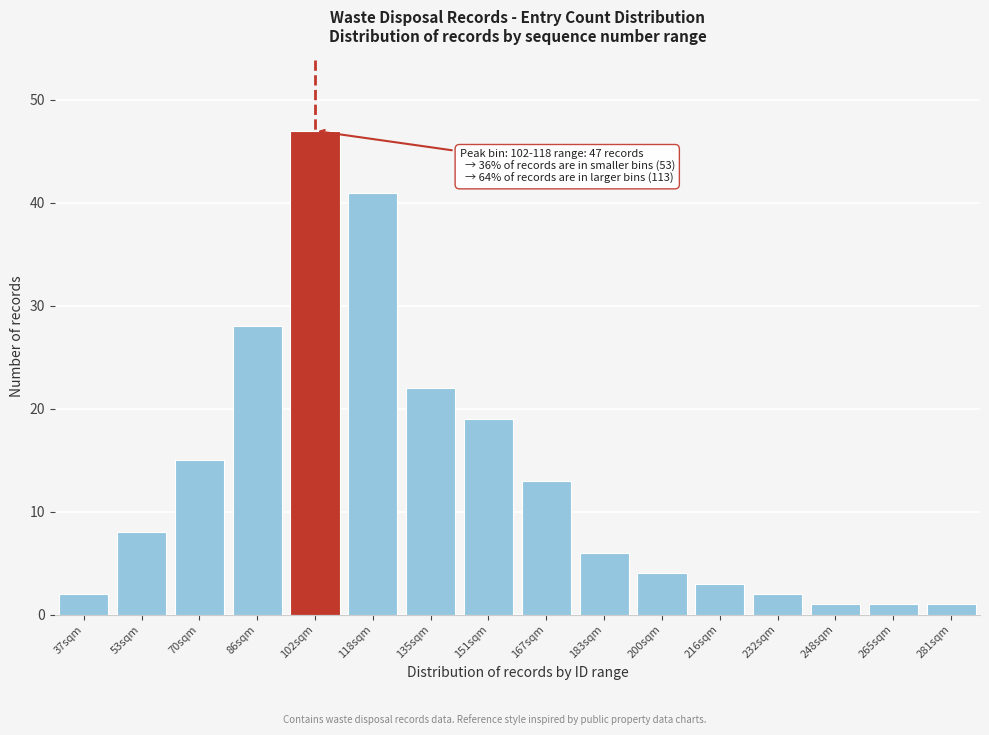

Reading left to right, transcribe all the data shown in this chart.

37sqm=2	53sqm=8	70sqm=15	86sqm=28	102sqm=47	118sqm=41	135sqm=22	151sqm=19	167sqm=13	183sqm=6	200sqm=4	216sqm=3	232sqm=2	248sqm=1	265sqm=1	281sqm=1